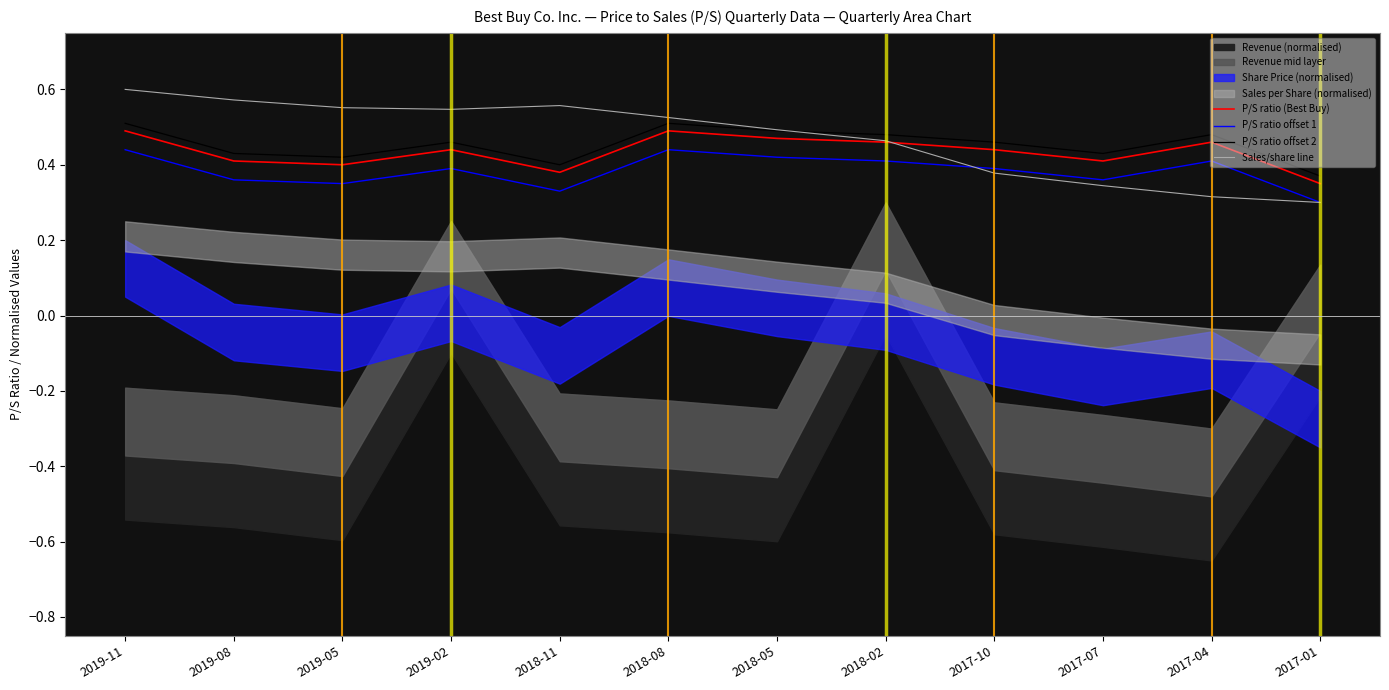

What is the label of the 12th point from the right?

2019-11